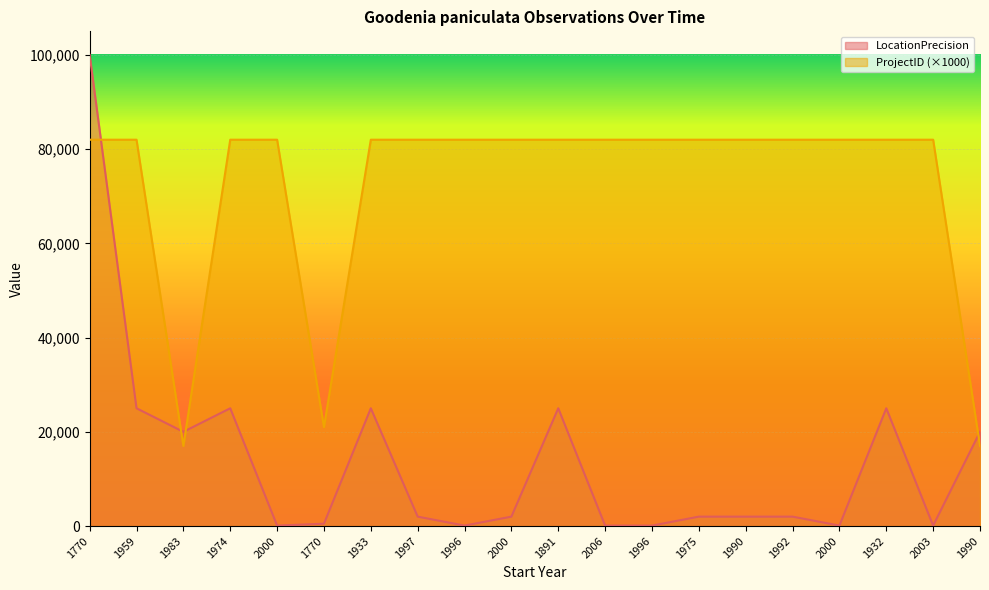

True or false: ProjectID has more than 0 interior local peaks.

False